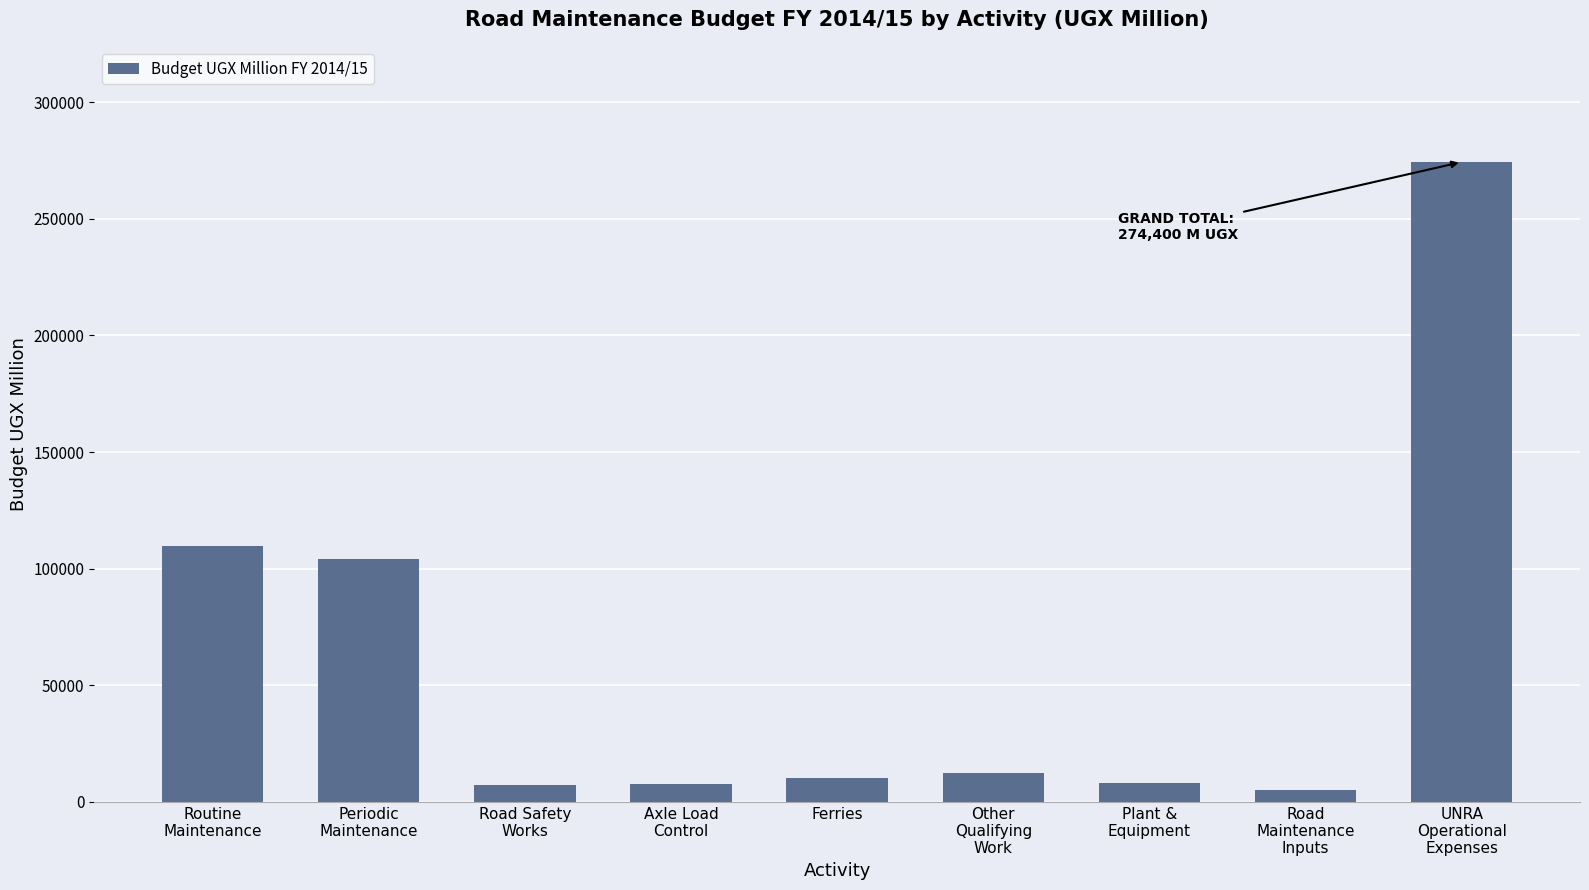

What is the difference between the maximum and minimum values?

269400